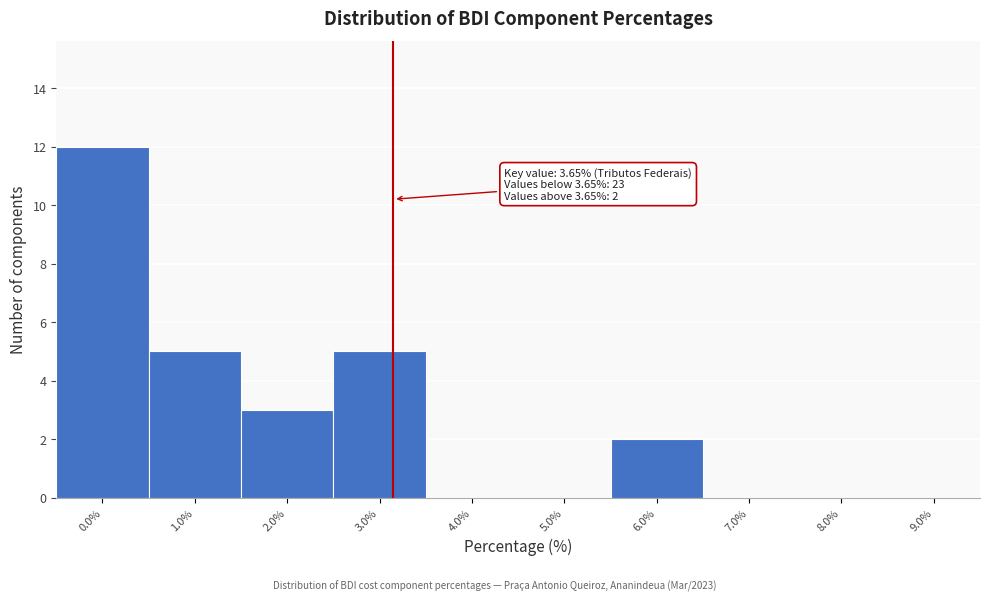

Reading right to left, list all the values displayed in this chart.

9.0%=0	8.0%=0	7.0%=0	6.0%=2	5.0%=0	4.0%=0	3.0%=5	2.0%=3	1.0%=5	0.0%=12